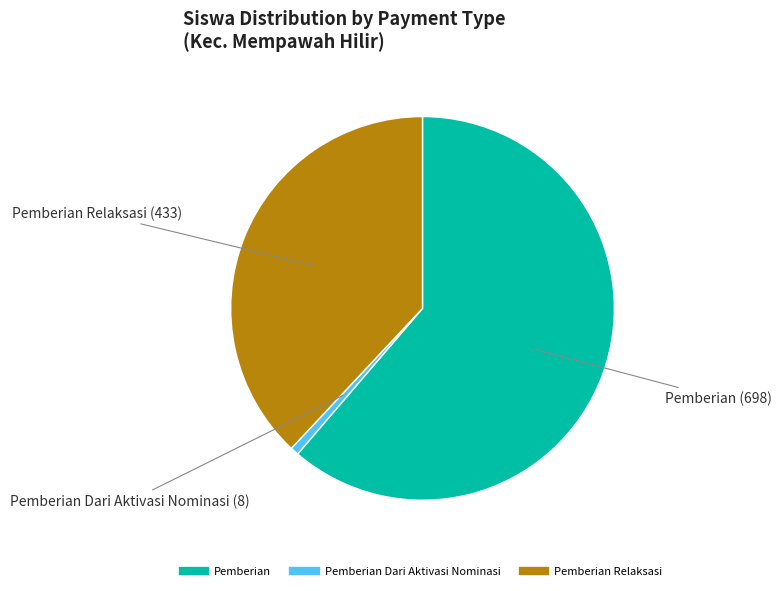

Is there any slice that represents more than half of the pie?

Yes